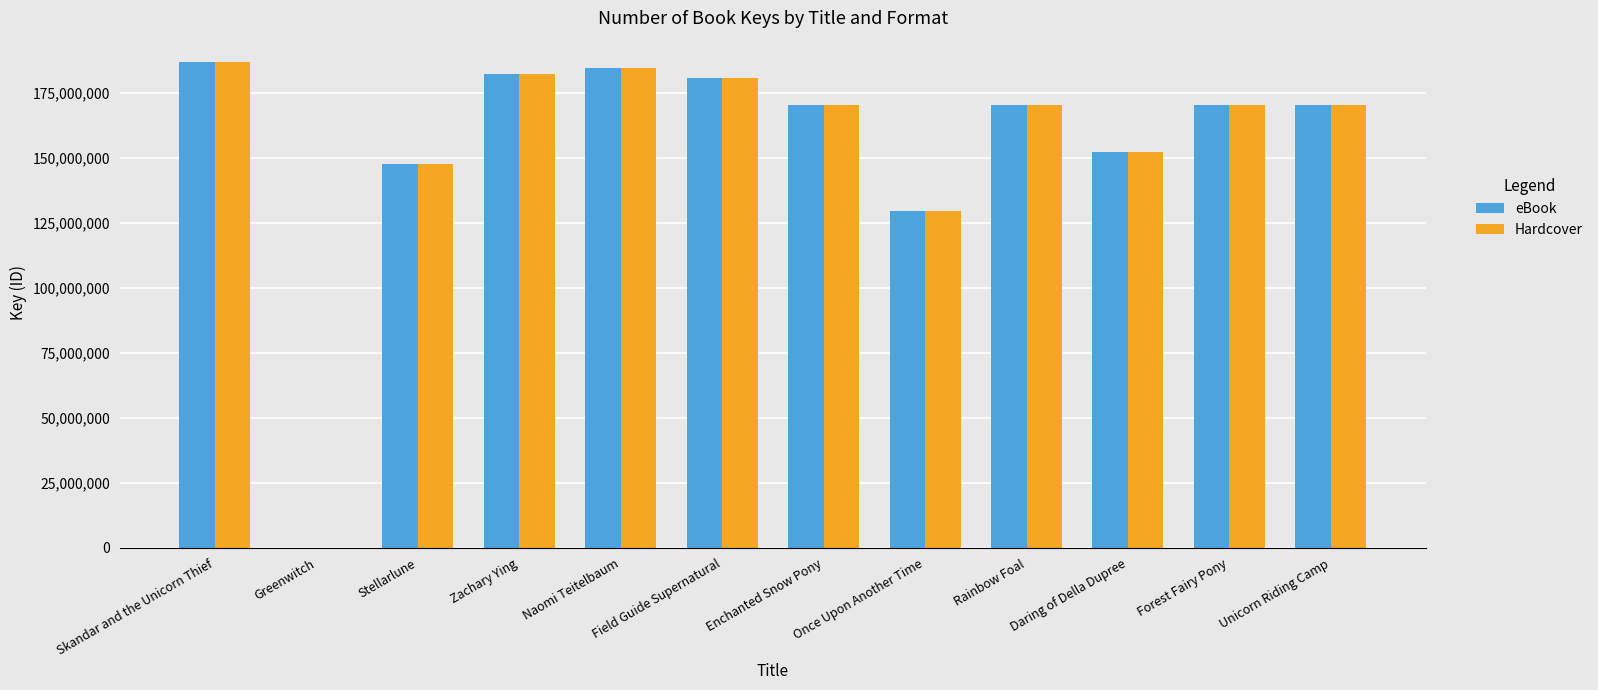

Is the value of eBook at Stellarlune greater than the value of Hardcover at Daring of Della Dupree?

No